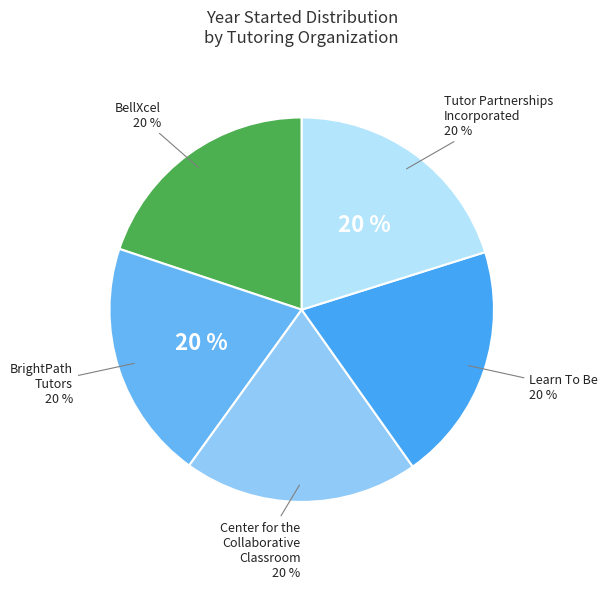

To the nearest percent, what portion does Center for the Collaborative Classroom represent?

20%